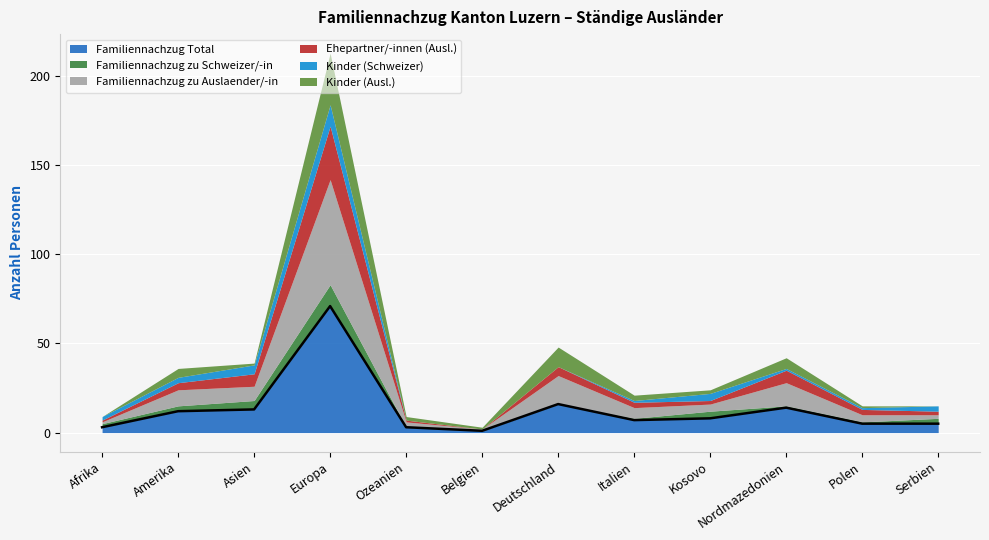

True or false: Ehepartner/-innen (Ausl.) has more than 2 interior local peaks.

True